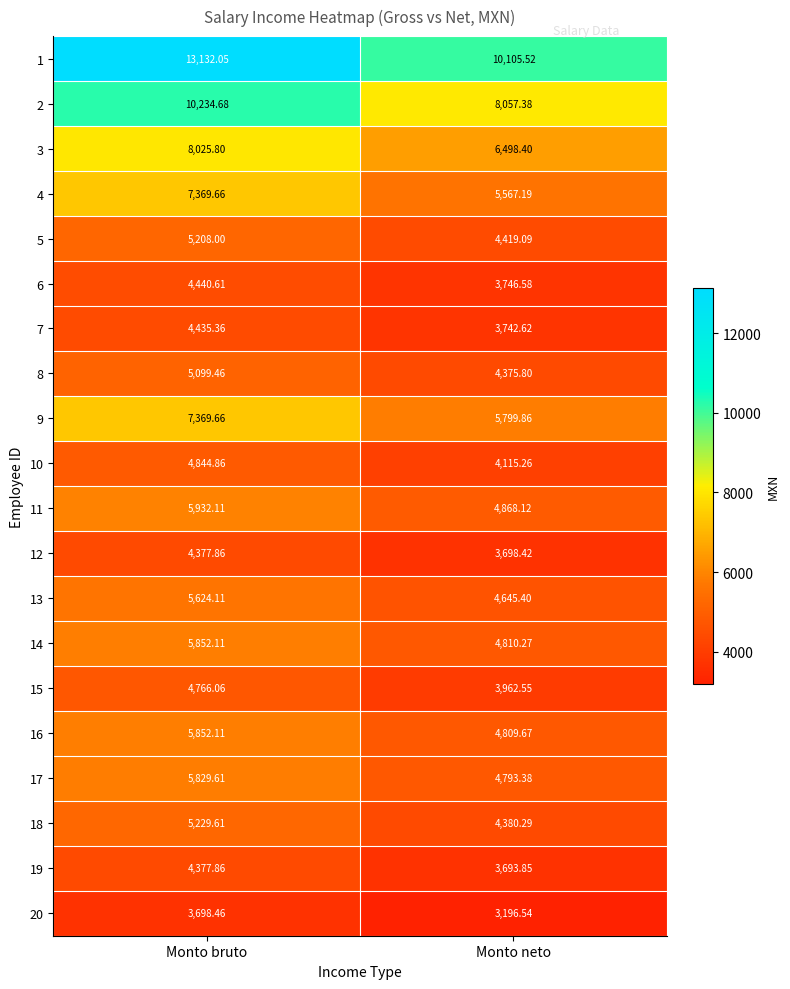

Count the number of data series in this chart.

20